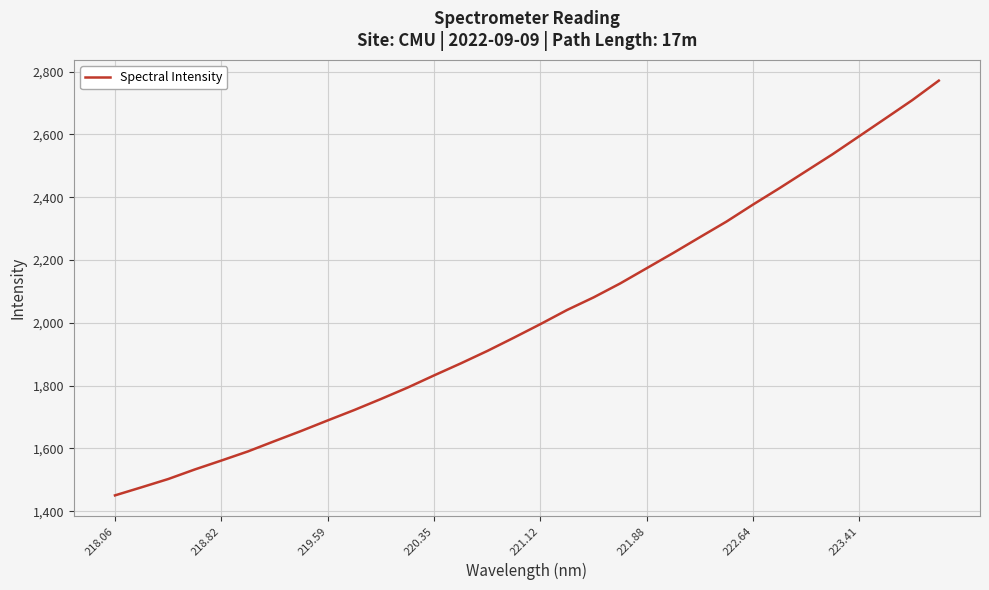

What is the greatest value displayed?

2771.1